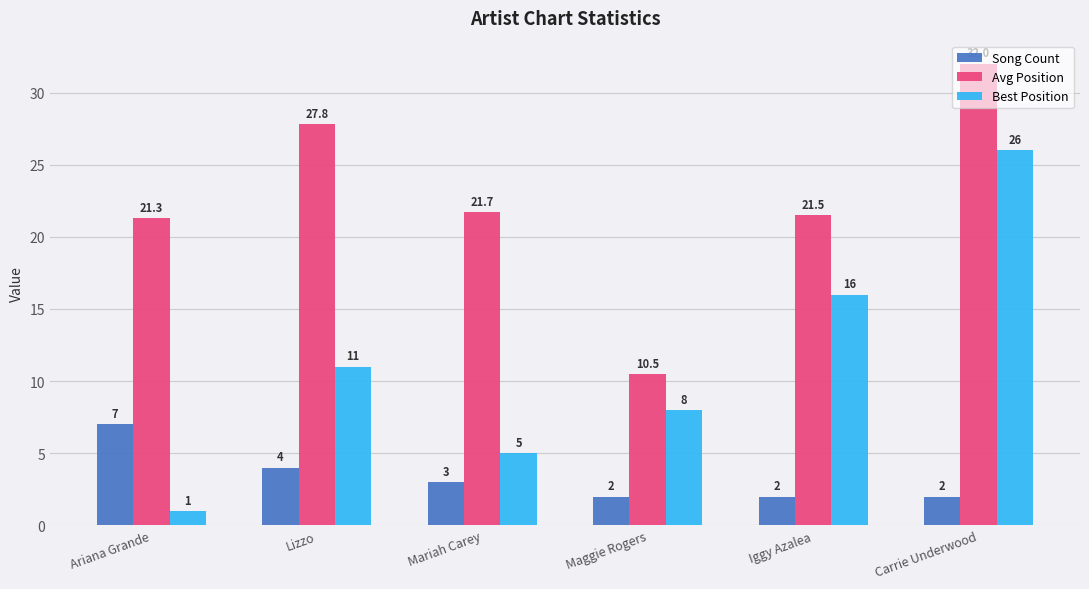

Reading right to left, what are all the values shown in this chart?

Song Count: Carrie Underwood=2.0	Iggy Azalea=2.0	Maggie Rogers=2.0	Mariah Carey=3.0	Lizzo=4.0	Ariana Grande=7.0
Avg Position: Carrie Underwood=32.0	Iggy Azalea=21.5	Maggie Rogers=10.5	Mariah Carey=21.7	Lizzo=27.8	Ariana Grande=21.3
Best Position: Carrie Underwood=26.0	Iggy Azalea=16.0	Maggie Rogers=8.0	Mariah Carey=5.0	Lizzo=11.0	Ariana Grande=1.0